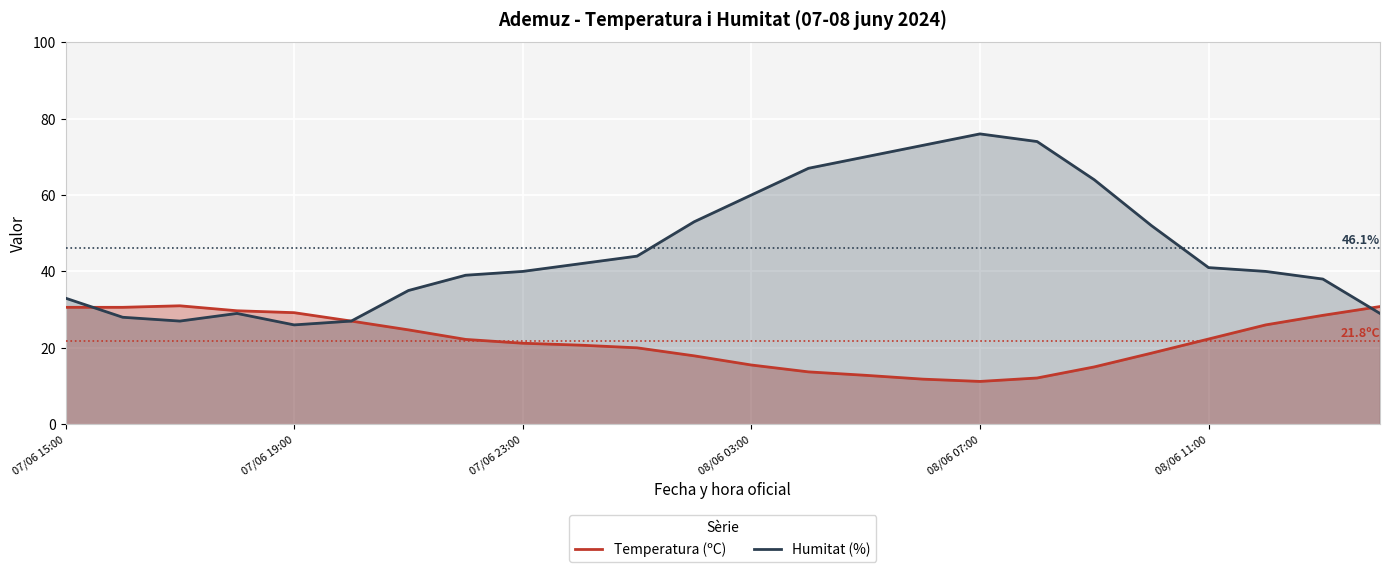

Reading left to right, list all the values displayed in this chart.

Temperatura (ºC): 30.6	30.6	31.0	29.7	29.2	27.0	24.7	22.2	21.2	20.7	20.0	17.9	15.5	13.7	12.8	11.8	11.2	12.1	15.0	18.6	22.3	26.0	28.5	30.8
Humitat (%): 33.0	28.0	27.0	29.0	26.0	27.0	35.0	39.0	40.0	42.0	44.0	53.0	60.0	67.0	70.0	73.0	76.0	74.0	64.0	52.0	41.0	40.0	38.0	29.0